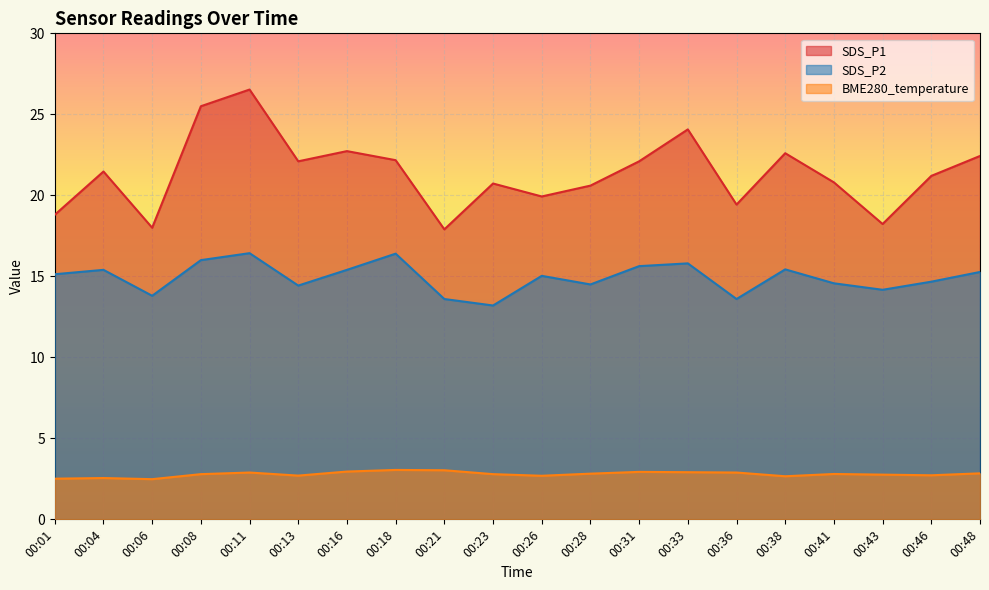

Which has a higher value, 00:01 or 00:33?

00:33